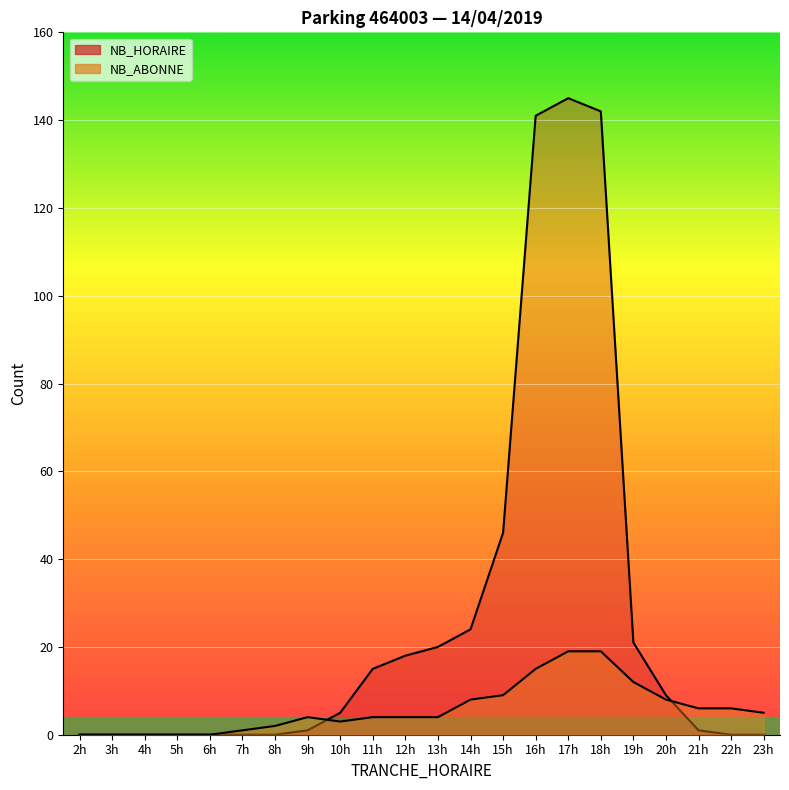

At which category is the sum across all series the highest?

17h